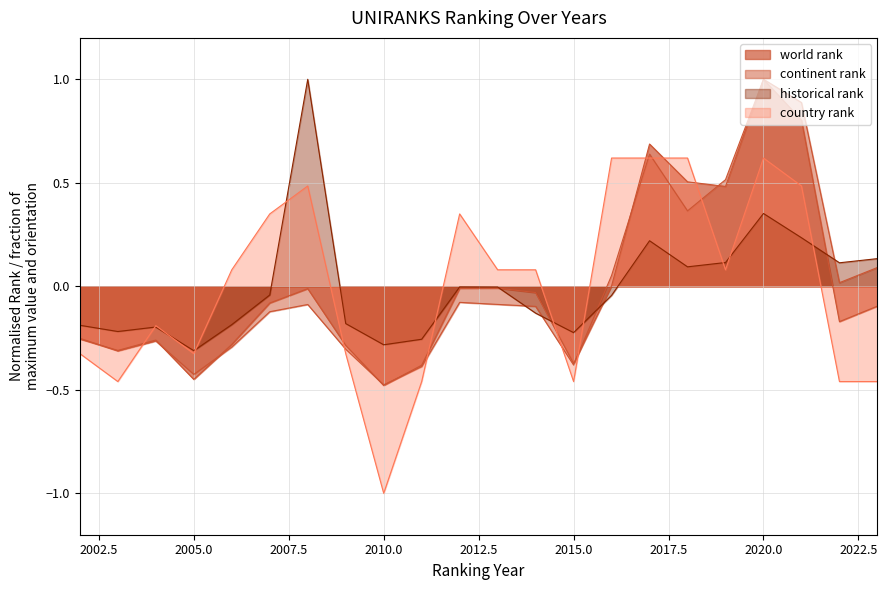

Rank the series by their maximum value, from highest to lowest.

world rank, continent rank, historical rank, country rank